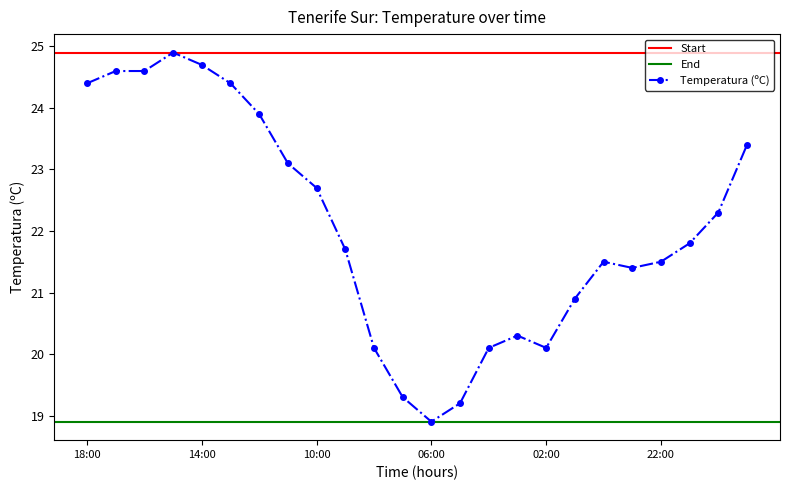

Rank the categories by value from highest to lowest.

15:00, 14:00, 17:00, 16:00, 18:00, 13:00, 12:00, 19:00, 11:00, 10:00, 20:00, 21:00, 09:00, 00:00, 22:00, 23:00, 01:00, 03:00, 08:00, 04:00, 02:00, 07:00, 05:00, 06:00